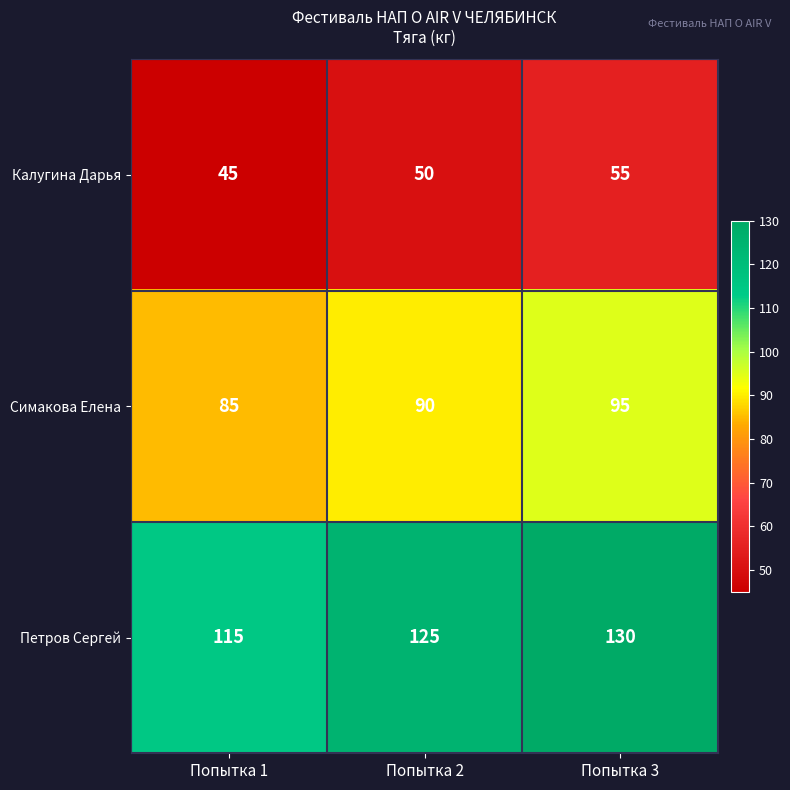

How many data points does each series have?

3